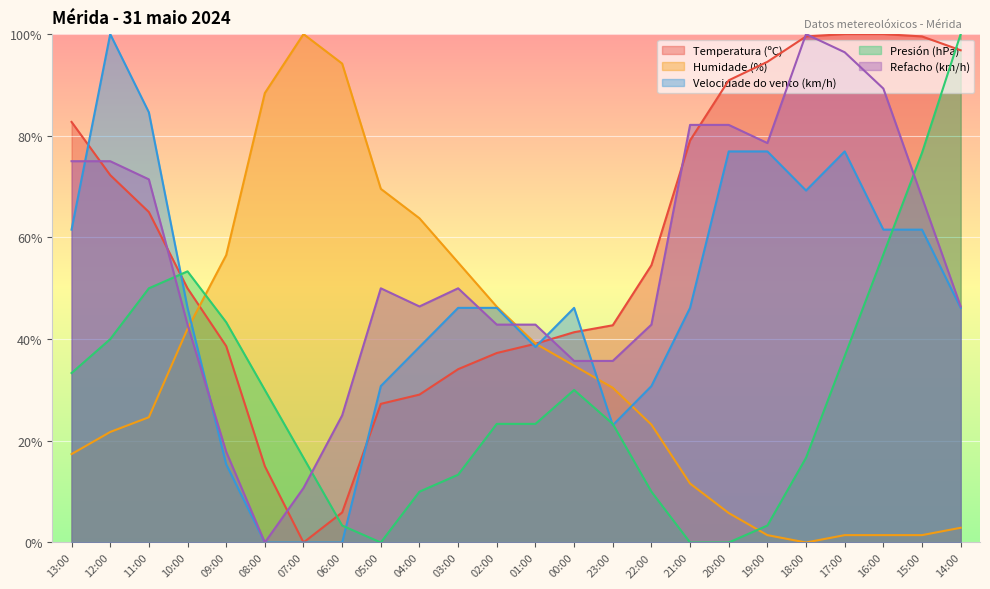

Where do Presión (hPa) and Refacho (km/h) first cross each other?

11:00 and 10:00